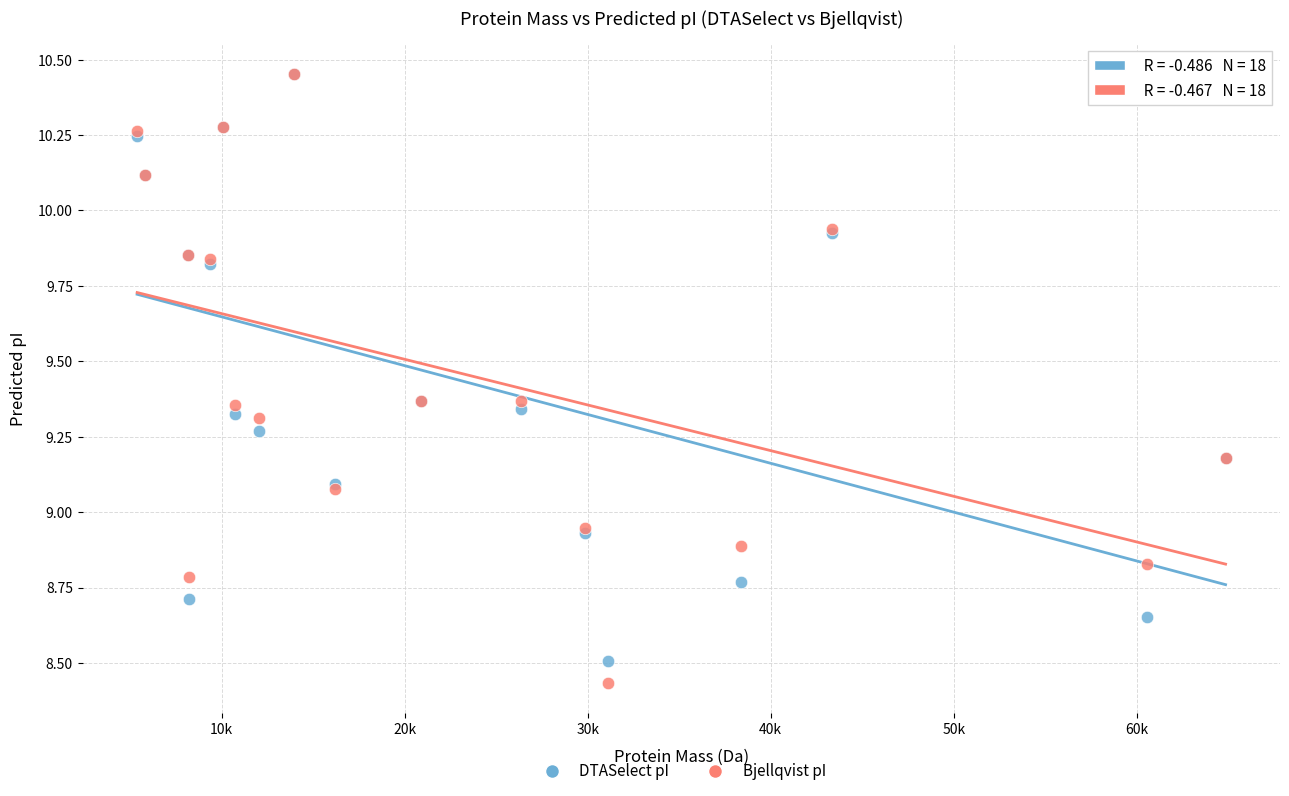

What are all the series names shown in the legend?

DTASelect pI, Bjellqvist pI